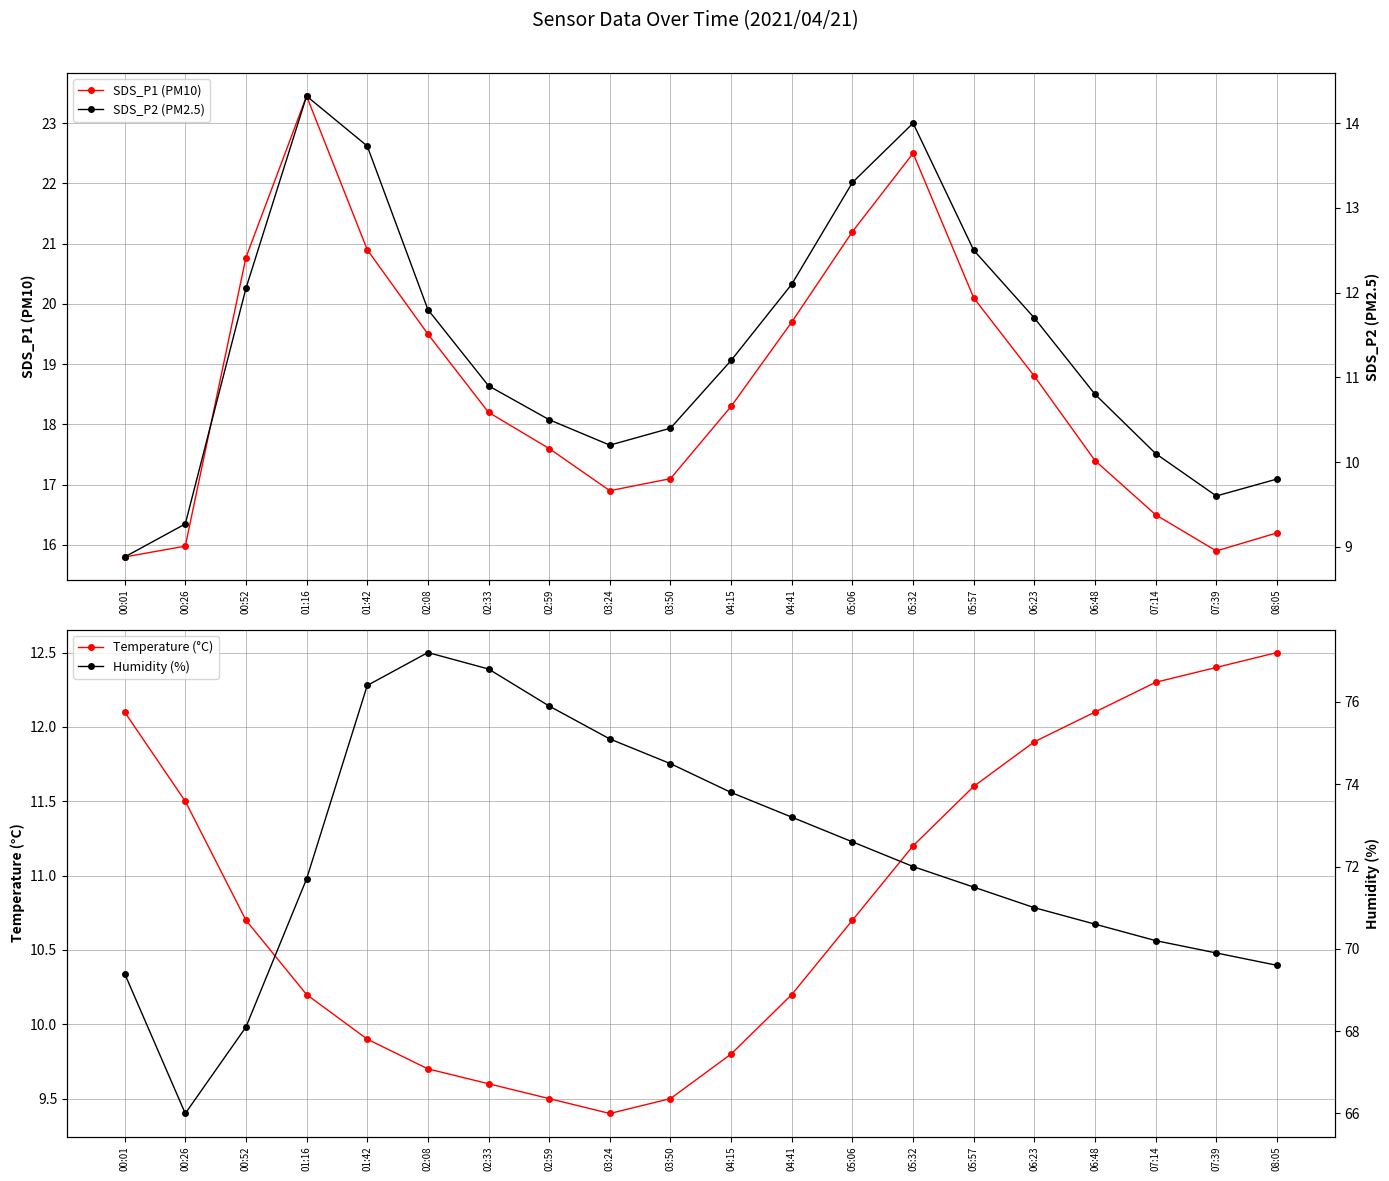

What is the value of the SDS_P2 (PM2.5) point at the 9th from the left?

10.2